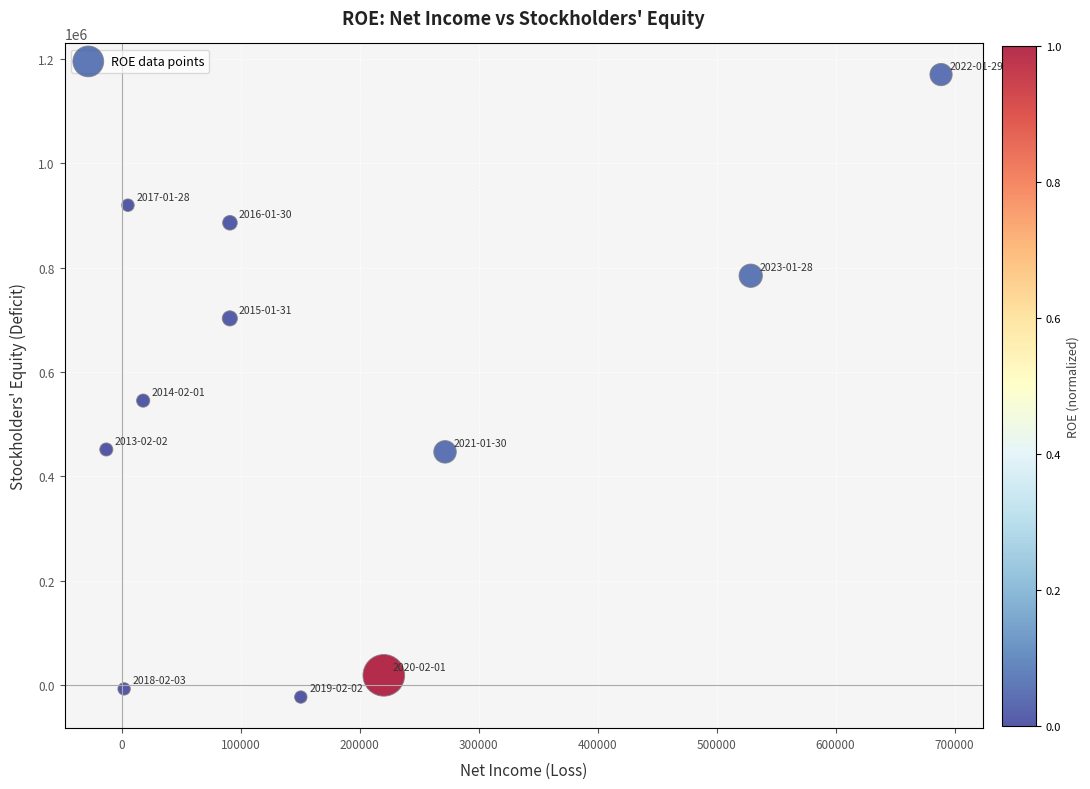

What Y value in the scatter plot is closest to 573657?

545272